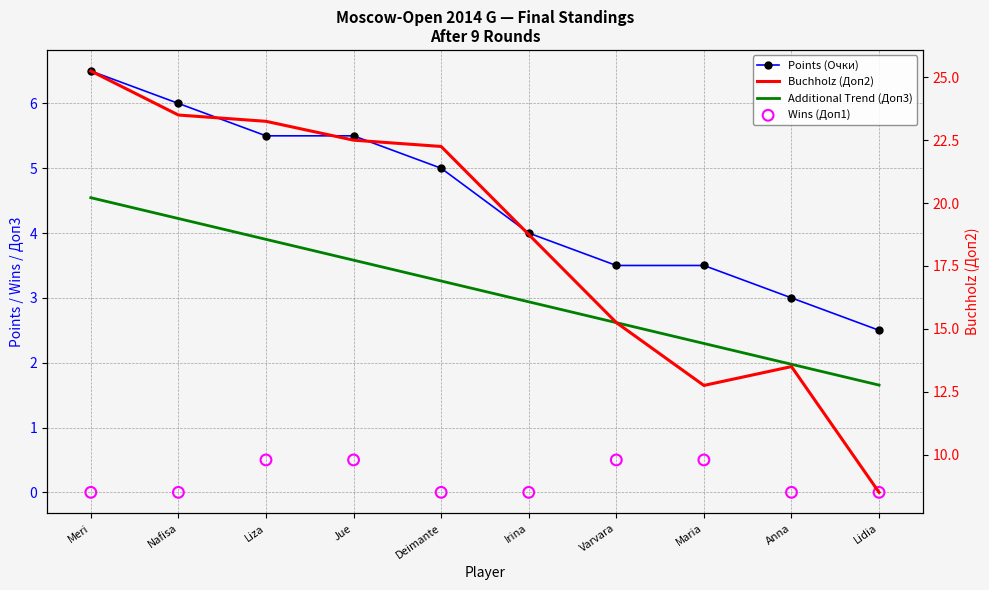

Which series has the largest total across all categories?

Buchholz (Доп2)